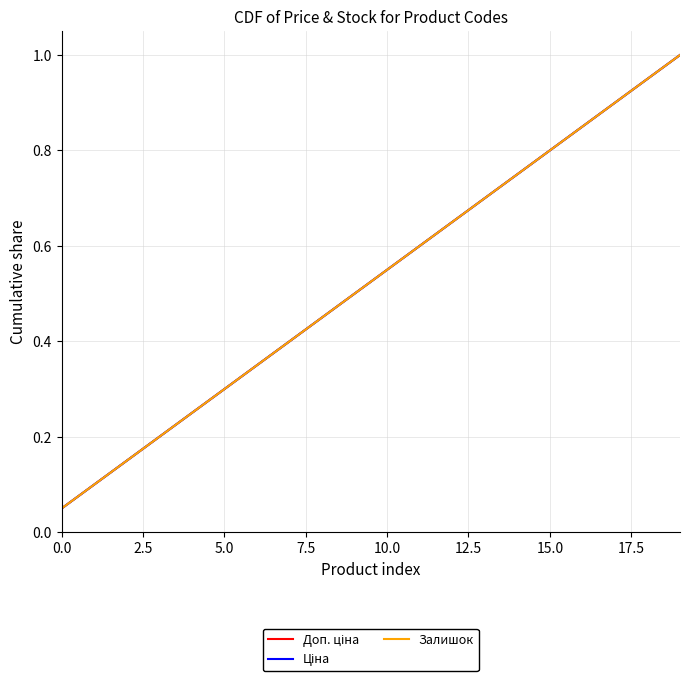

List the series in order of their peak value, highest first.

Доп. ціна, Ціна, Залишок